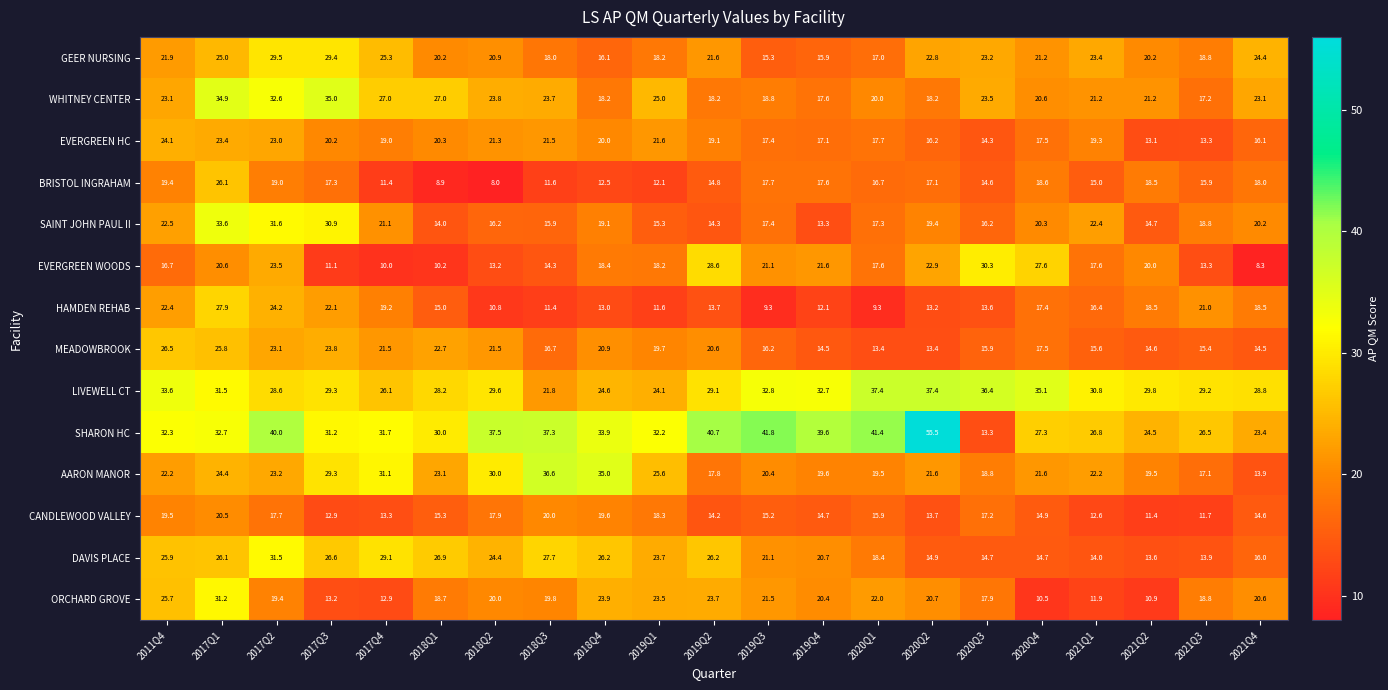

What is the difference between the maximum and second lowest values in the EVERGREEN WOODS series?

20.3